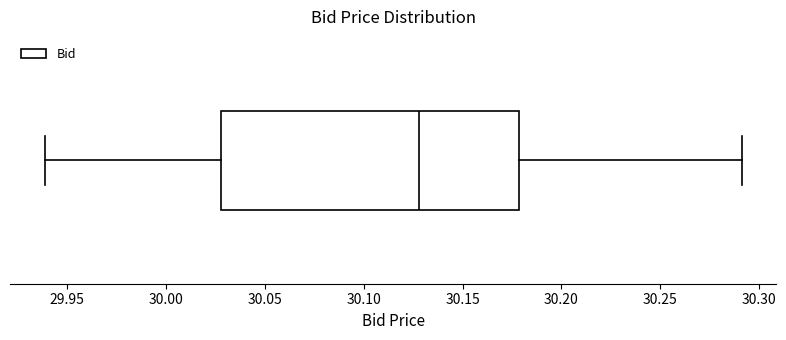

Read this box plot against the x-axis: the position of the median line, the range covered by the box, and the ends of both whiskers. The values are not printed on the chart, so give them approximately, as read against the axis.

median 30.13, box 30.03 to 30.18, whiskers 29.94 to 30.29